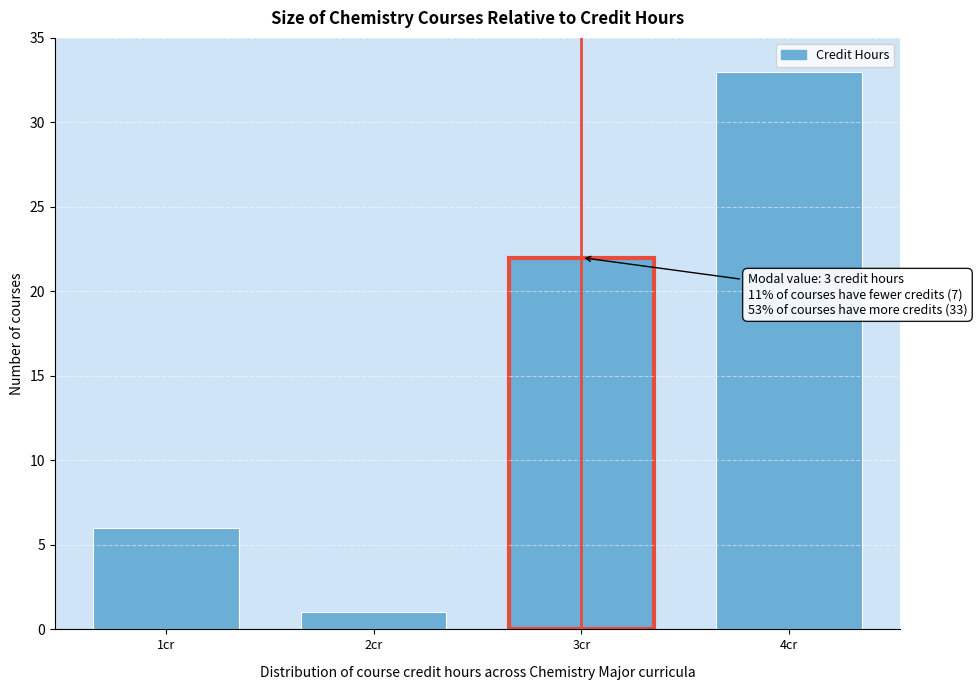

Reading left to right, what are all the values shown in this chart?

1cr=6	2cr=1	3cr=22	4cr=33